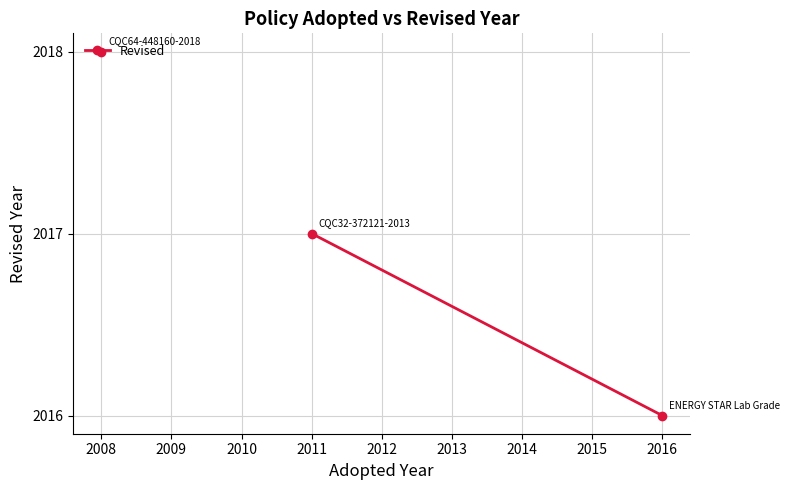

What is the maximum value shown in the chart?

2018.0